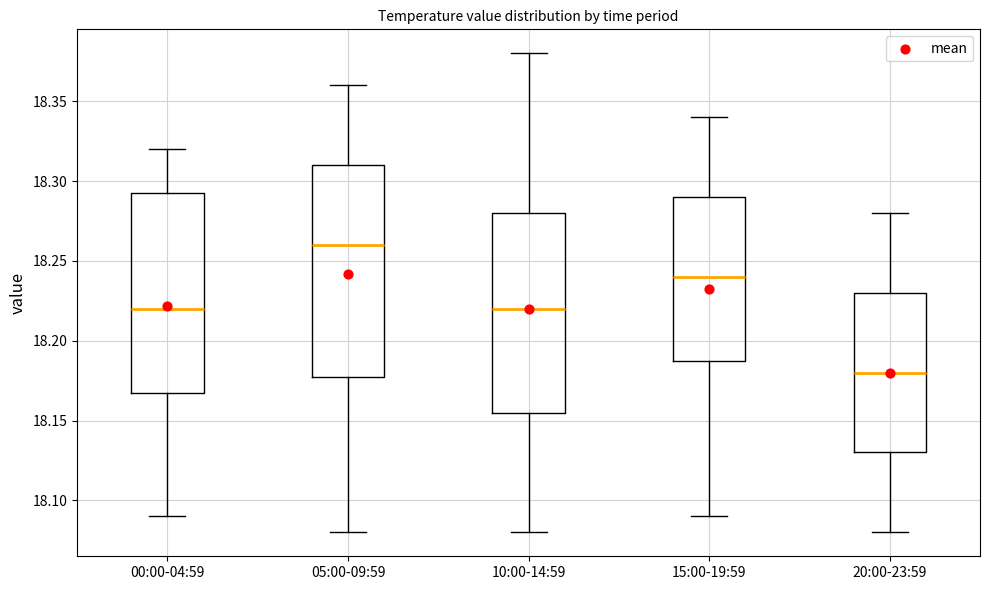

Reading left to right, transcribe this box plot: for each box, give where its median line is, the range the box spans, and where its two whiskers end, as read against the y-axis. The values are not printed on the chart, so give them approximately, as read against the axis.

00:00-04:59: median 18.220, box 18.170 to 18.295, whiskers 18.090 to 18.320
05:00-09:59: median 18.260, box 18.180 to 18.310, whiskers 18.080 to 18.360
10:00-14:59: median 18.220, box 18.155 to 18.280, whiskers 18.080 to 18.380
15:00-19:59: median 18.240, box 18.190 to 18.290, whiskers 18.090 to 18.340
20:00-23:59: median 18.180, box 18.130 to 18.230, whiskers 18.080 to 18.280